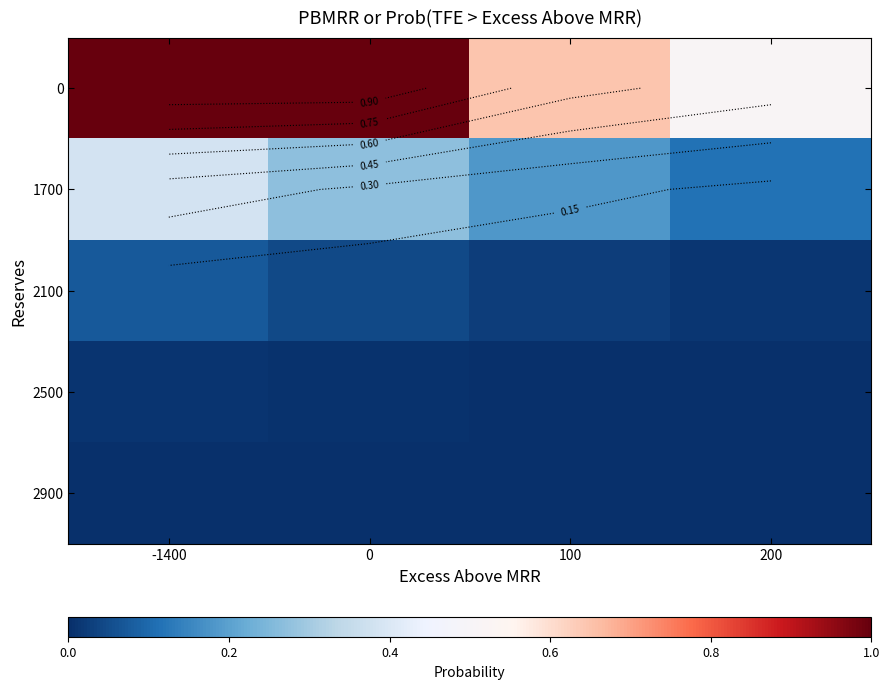

Between 100 and -1400, which is larger?

-1400